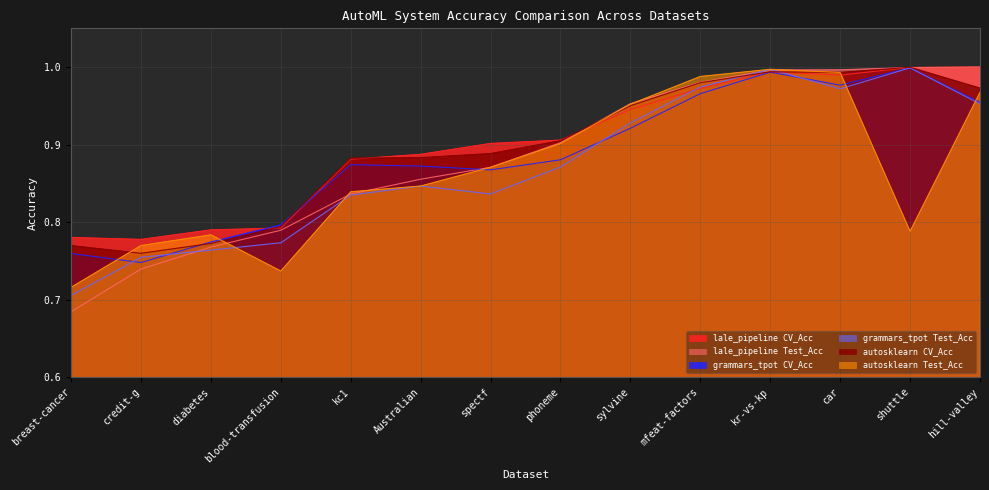

Rank the categories by grammars_tpot CV_Acc value from lowest to highest.

credit-g, breast-cancer, diabetes, blood-transfusion, spectf, Australian, kc1, phoneme, sylvine, hill-valley, mfeat-factors, car, kr-vs-kp, shuttle